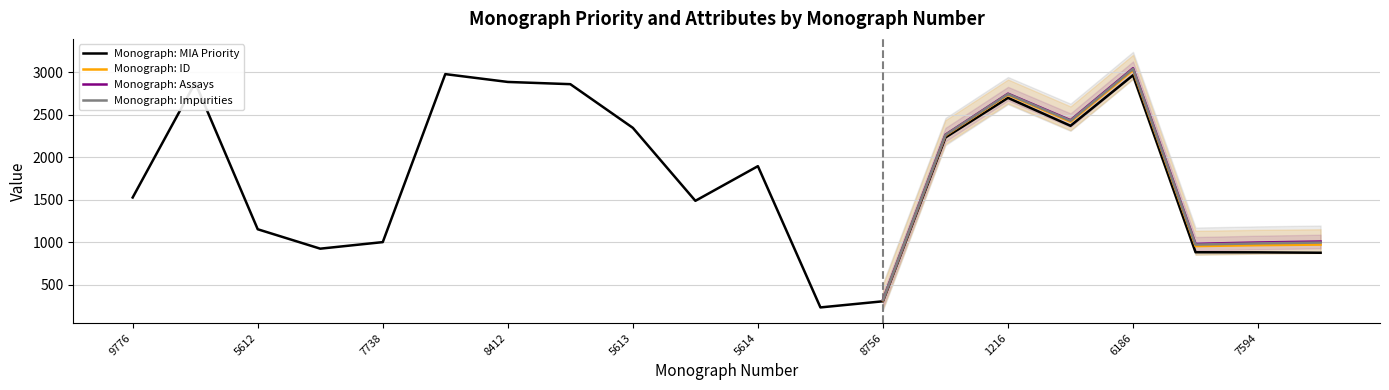

Which series has the widest spread of values?

Monograph: MIA Priority